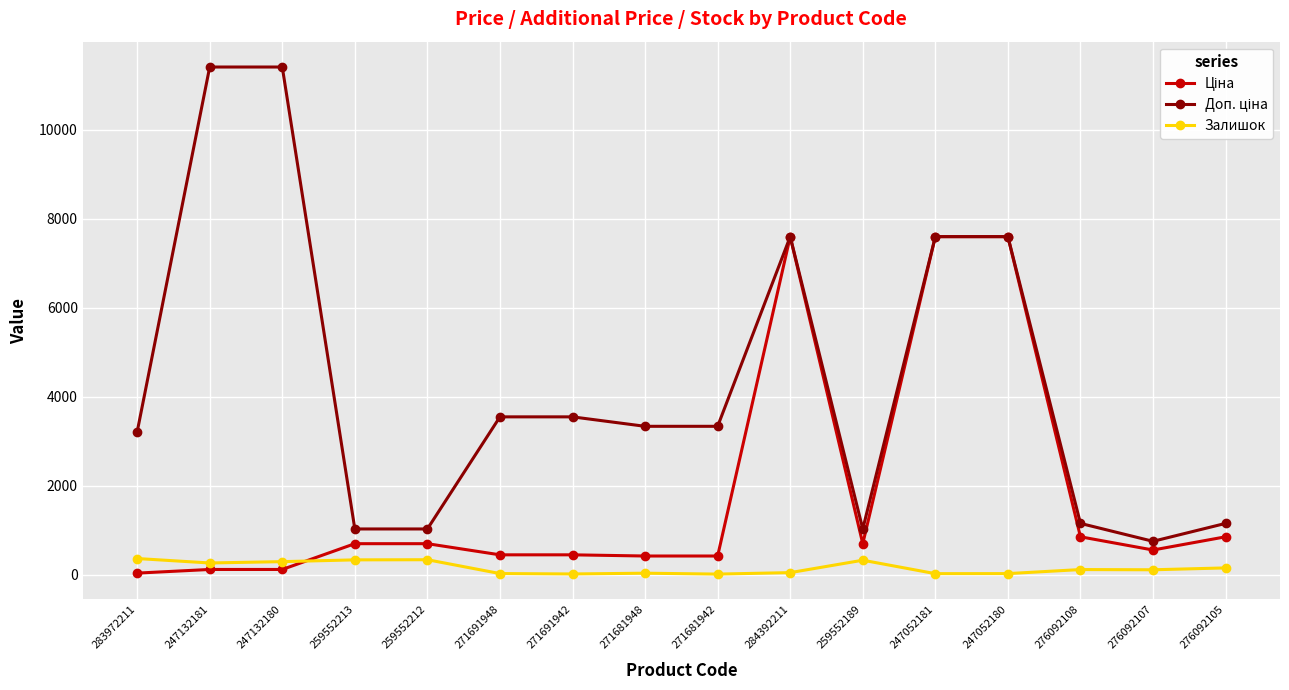

What is the spread (max minus min) of values at 259552213?

694.6